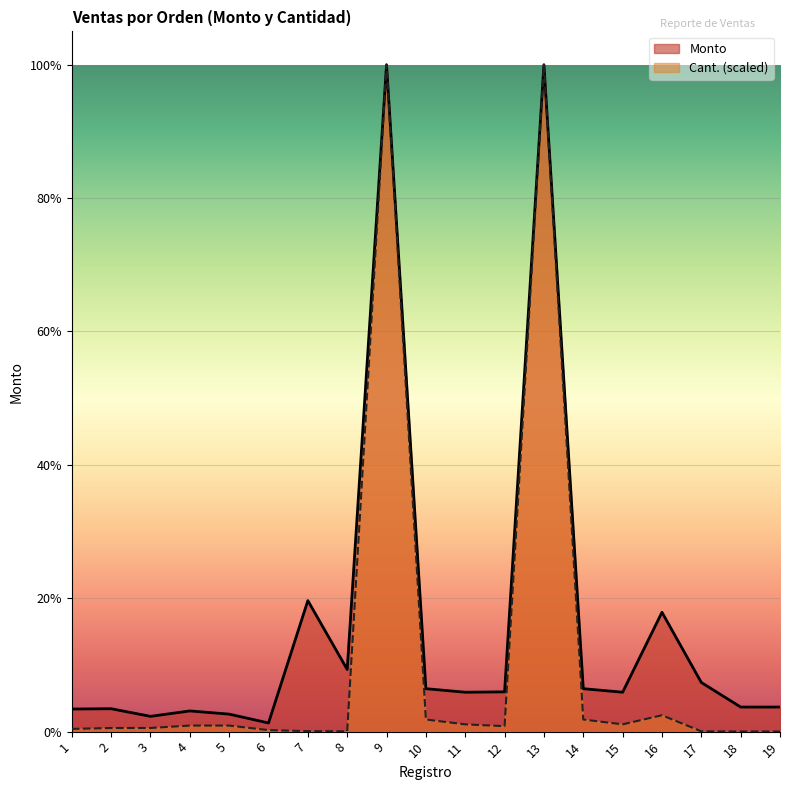

How many distinct data groups are displayed?

2